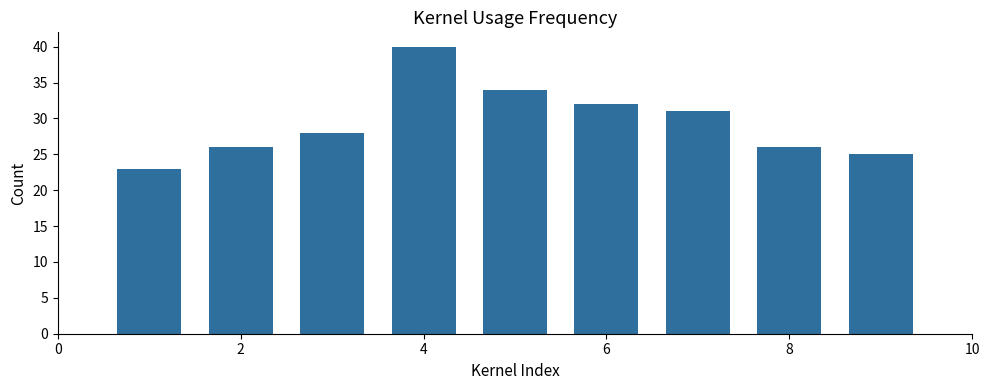

What is the smallest value displayed?

23